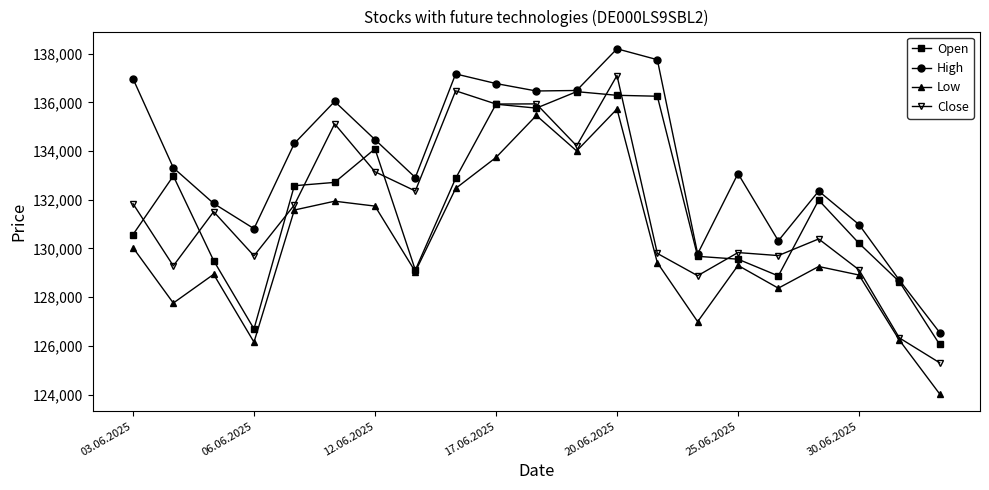

How many interior local peaks does the Low series have?

6